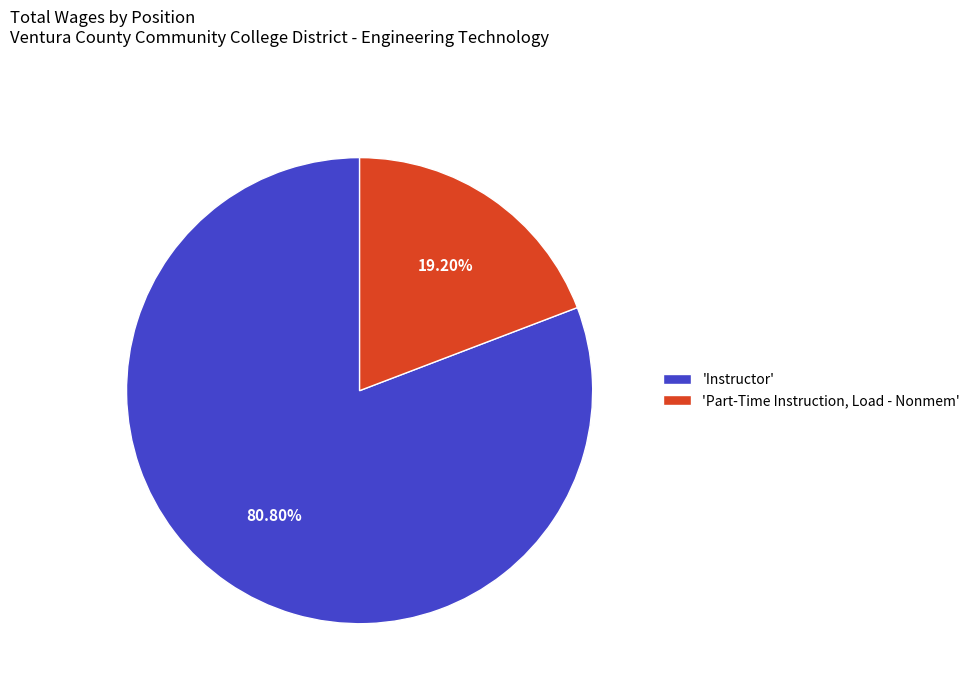

Combined, do 'Instructor' and 'Part-Time Instruction, Load - Nonmem' account for over 50%?

Yes